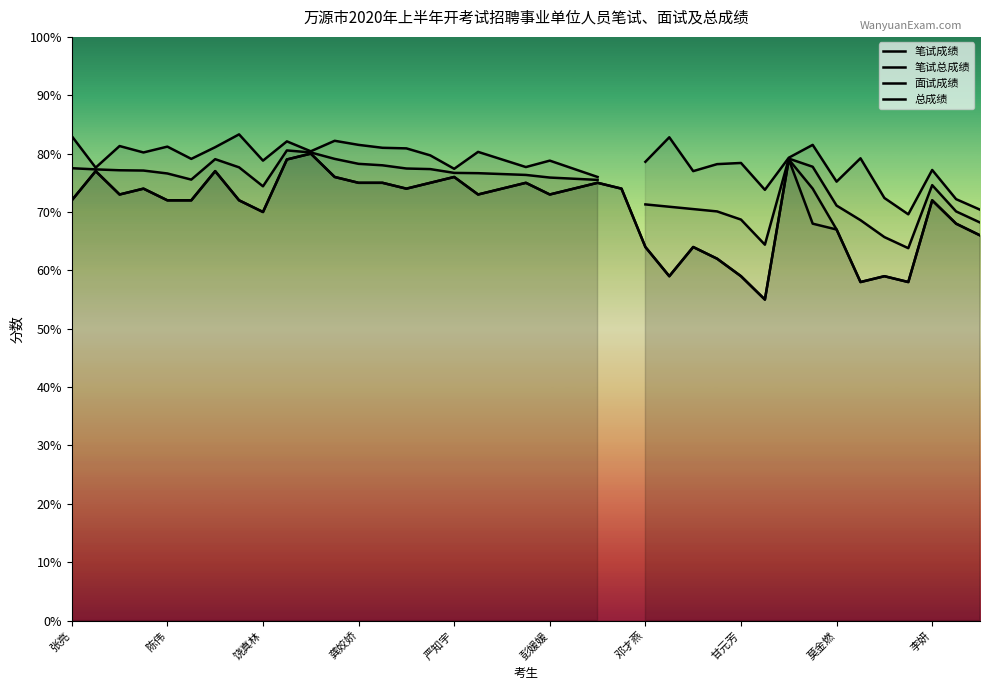

Between 邓才燕 and 16, which is larger?

邓才燕